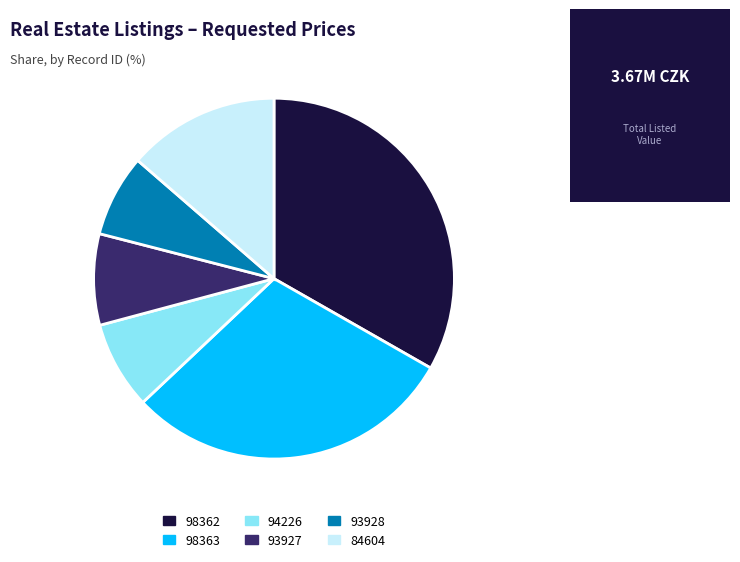

Approximately how many times larger is the value at 93927 compared to 84604?

0.6